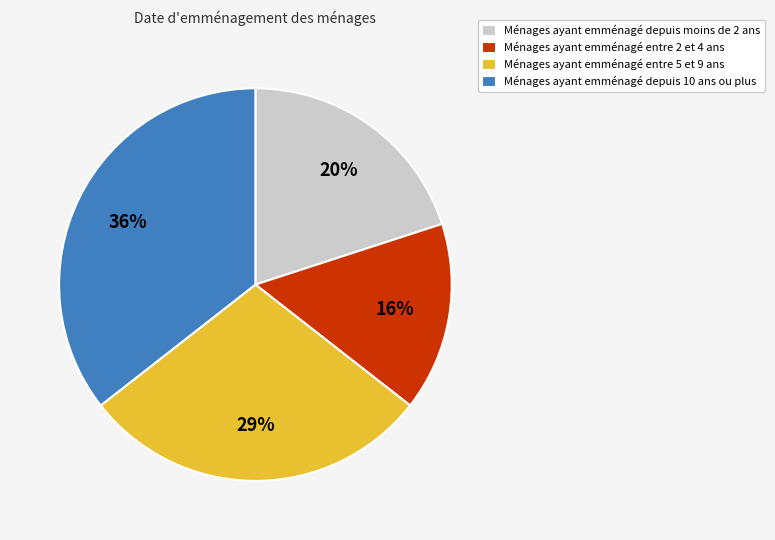

Which slice is the smallest?

Ménages ayant emménagé entre 2 et 4 ans